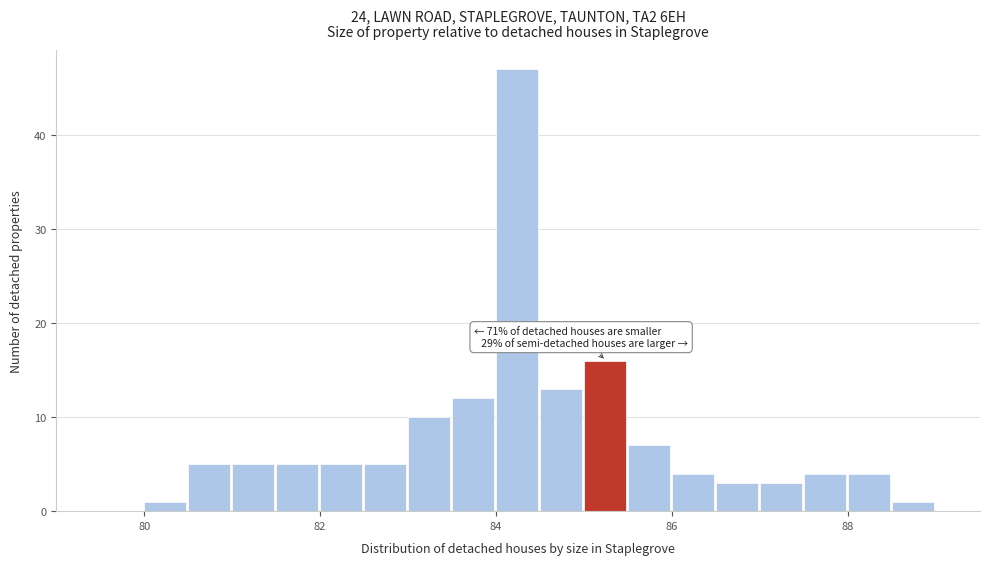

Read against the x-axis, roughly where is the centre of the tallest bar?

84.2